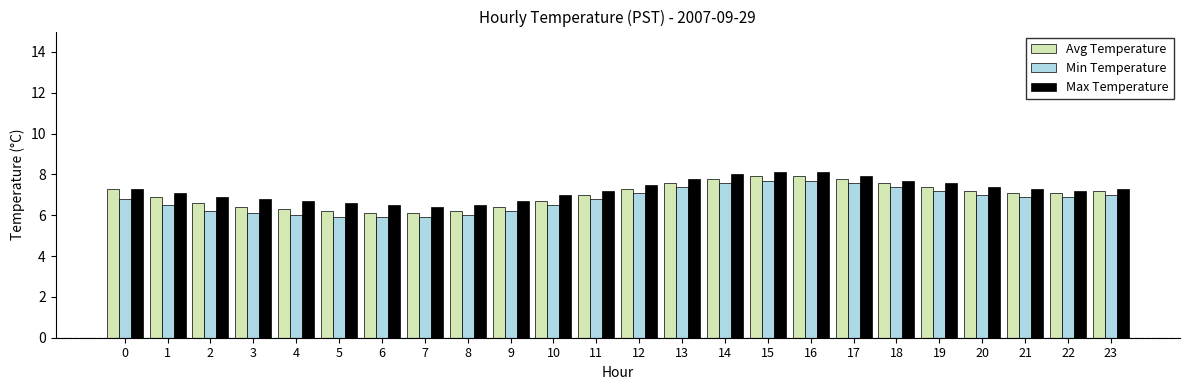

What is the difference between the highest and lowest values at 2?

0.7